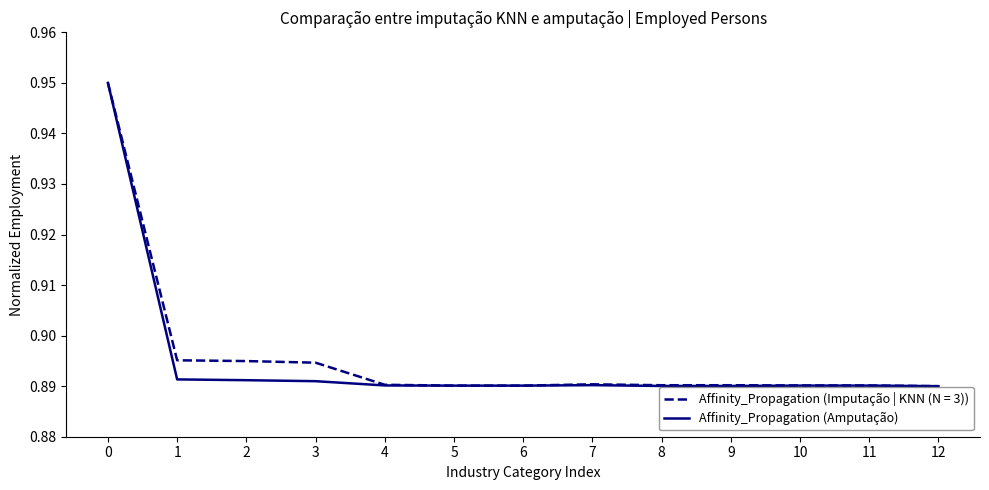

How many categories are shown in the chart?

13